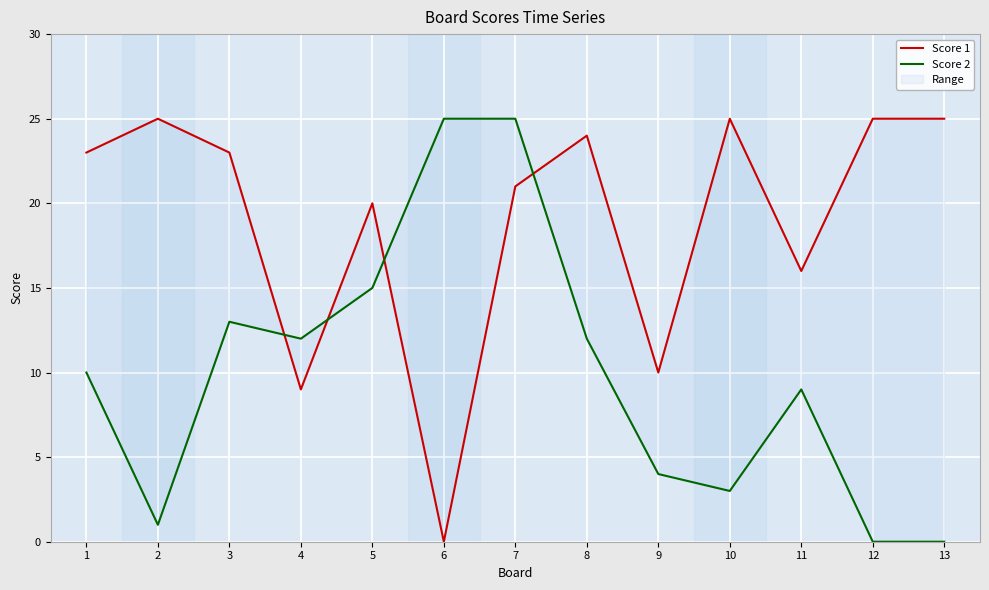

Which label corresponds to the smallest value in the chart?

6